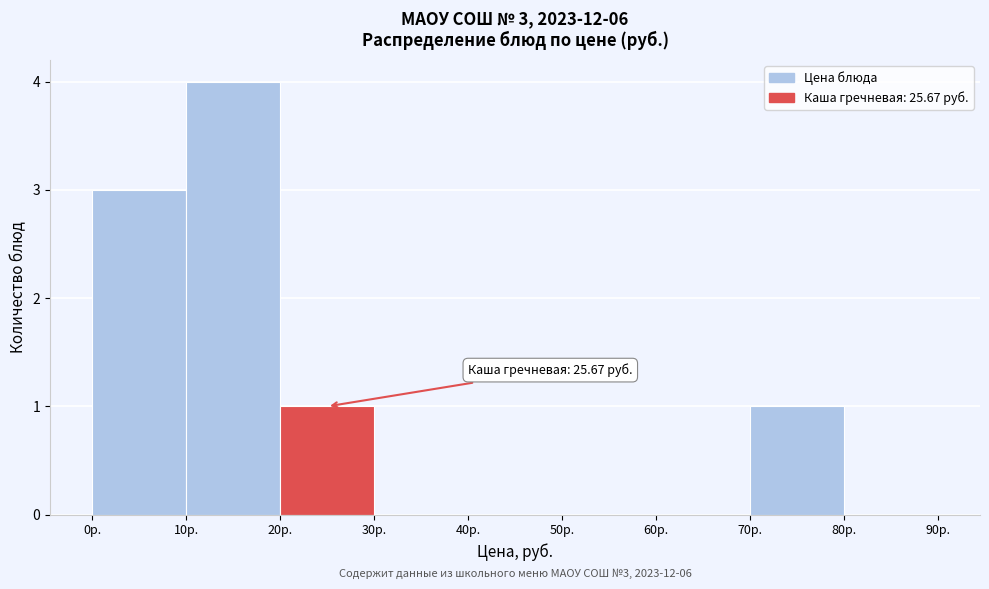

Which range on the x-axis has the tallest bar?

10 to 20